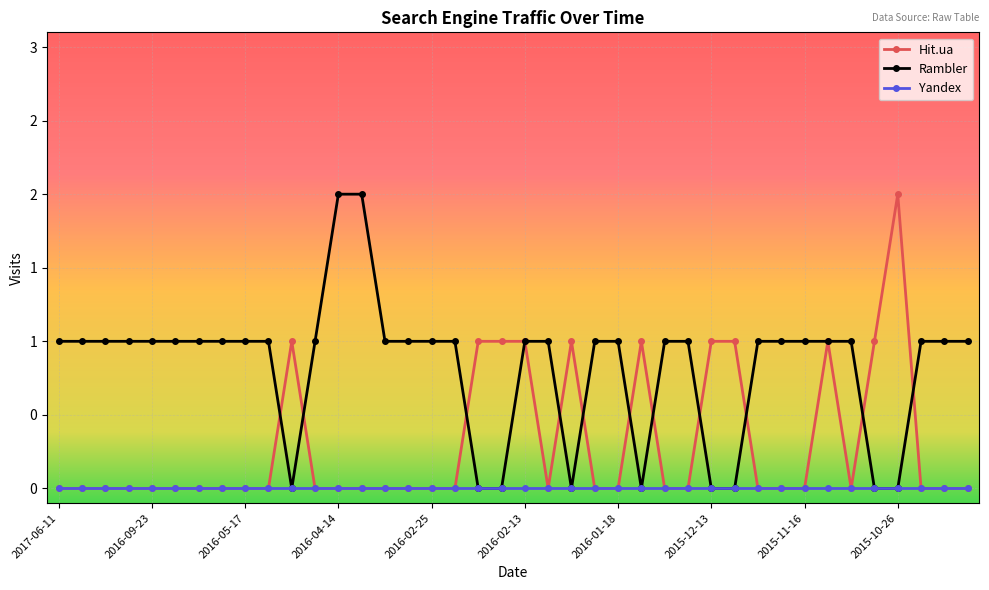

Rank the series by their maximum value, from highest to lowest.

Hit.ua, Rambler, Yandex